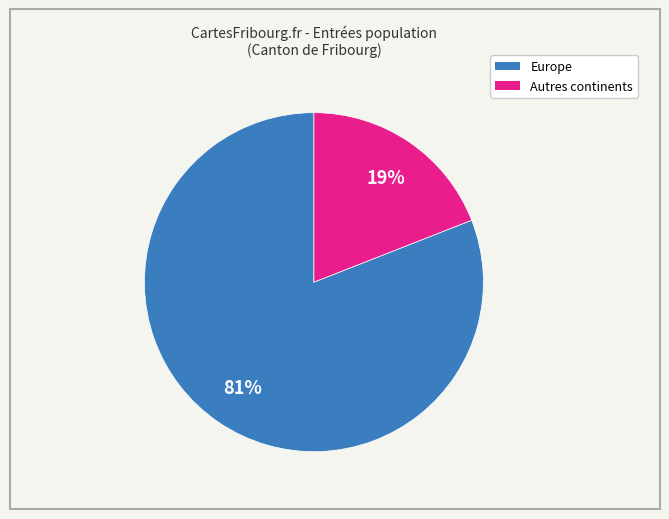

How many slices are in this pie chart?

2